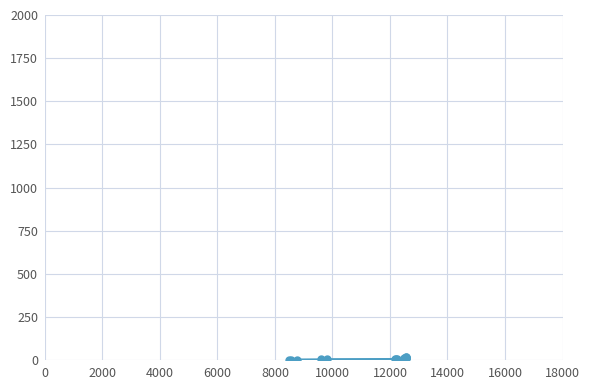

What is the sum of all values?

136